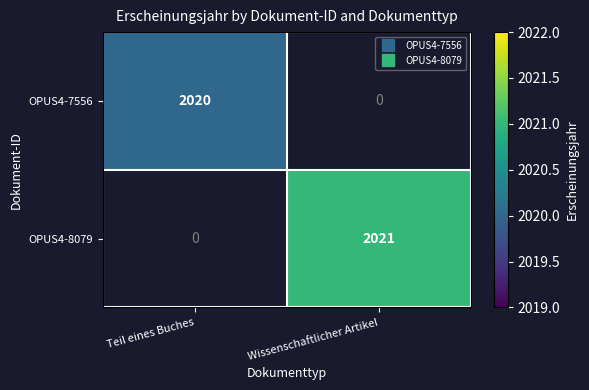

Between Wissenschaftlicher Artikel and Teil eines Buches, which is larger?

Teil eines Buches